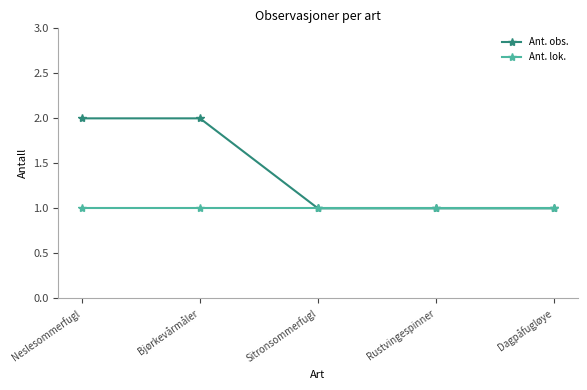

Reading left to right, what are all the values shown in this chart?

Ant. obs.: 2	2	1	1	1
Ant. lok.: 1	1	1	1	1